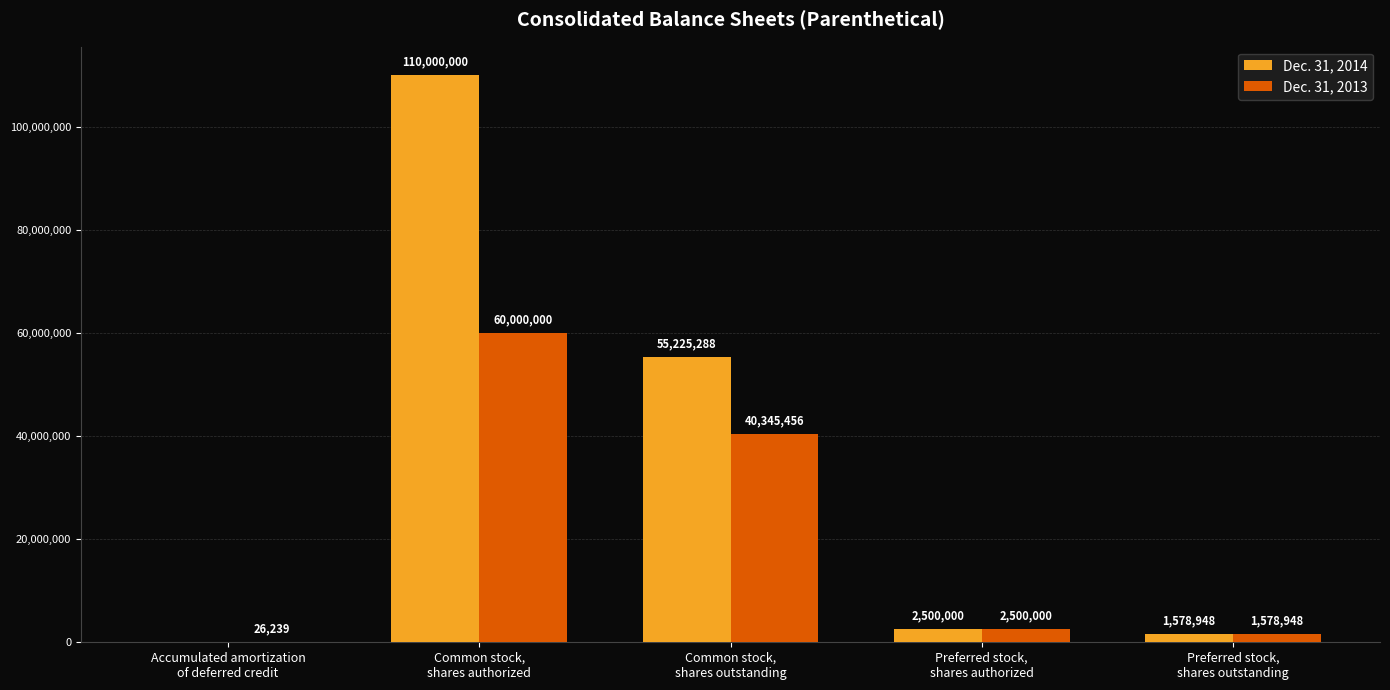

How many groups of bars are there?

5